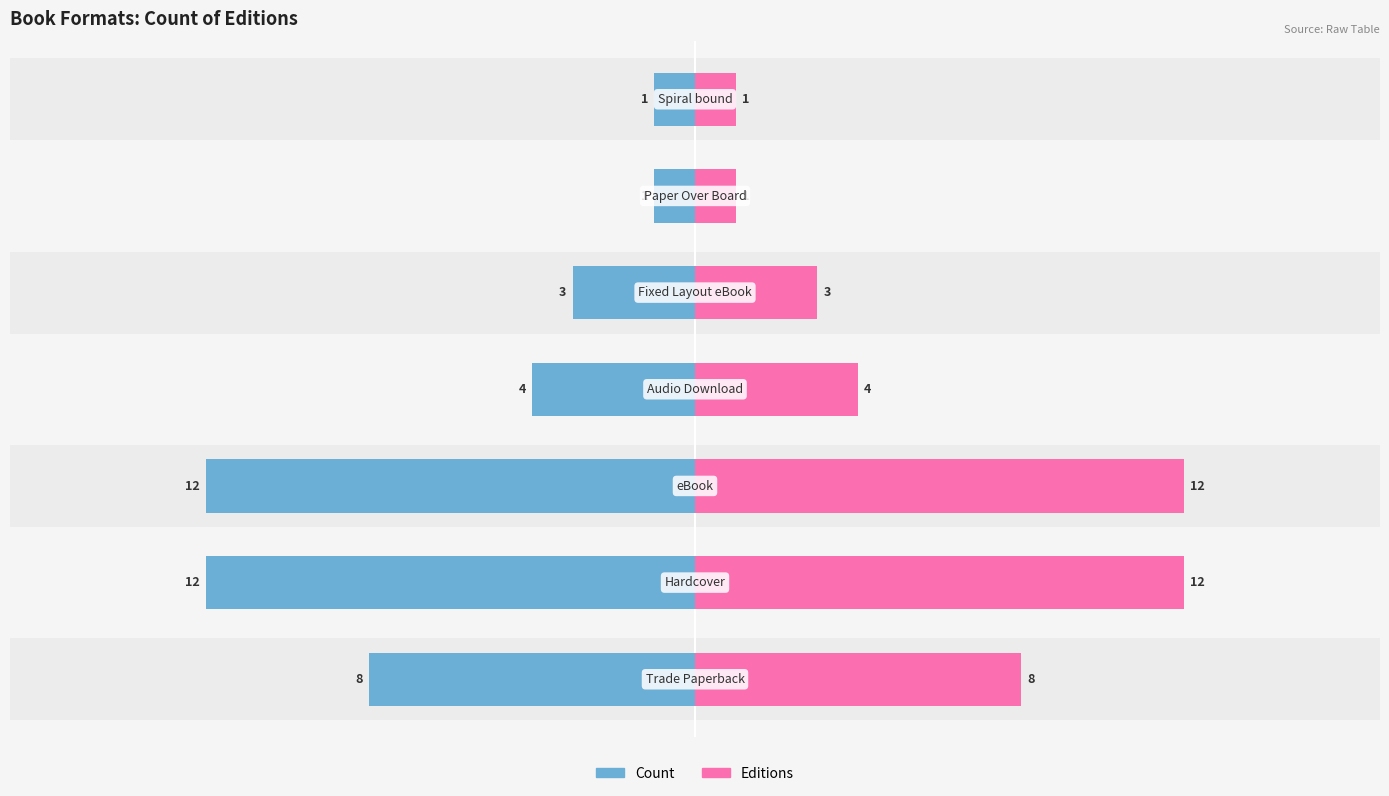

How many bars are there in each group?

2